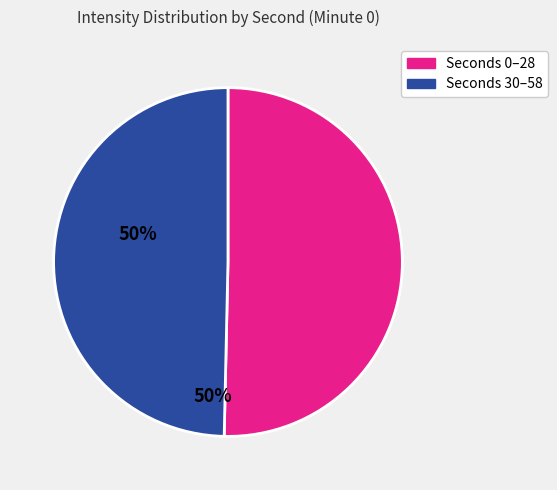

Is there any slice that represents more than half of the pie?

Yes